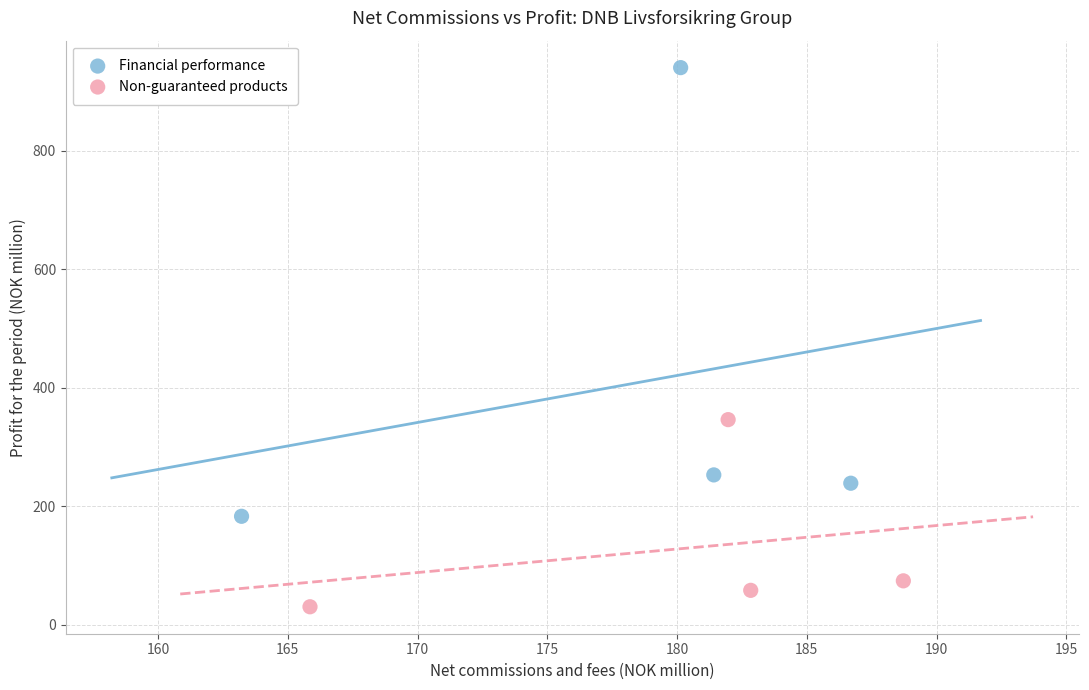

What are all the series names shown in the legend?

Financial performance, Non-guaranteed products